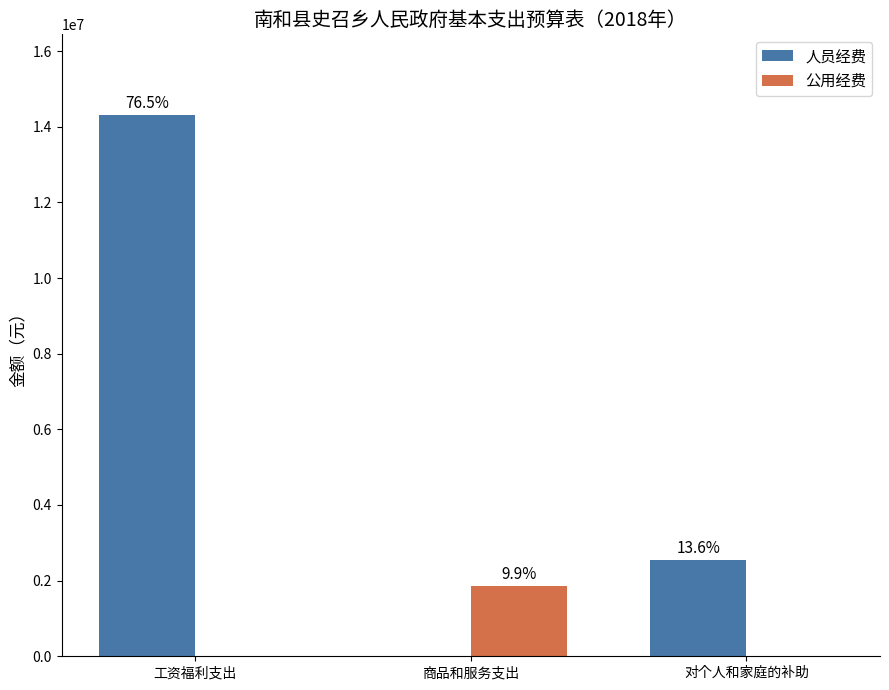

How many groups of bars are there?

3